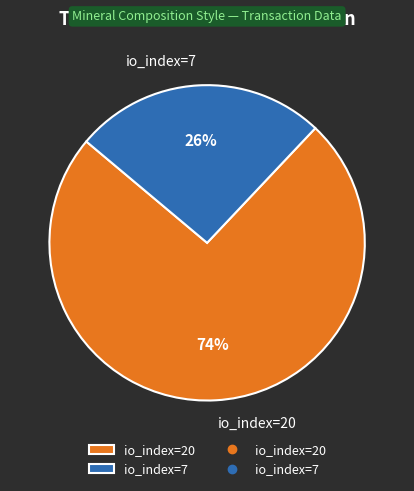

Does io_index=7 represent more than half of the total?

No